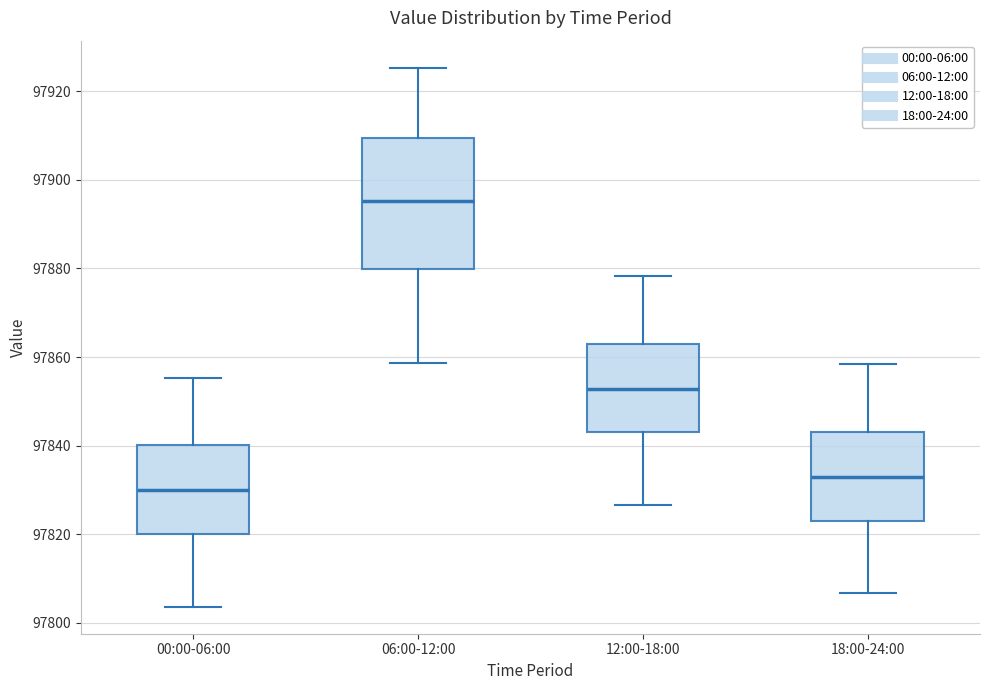

Which box is the tallest, from its lower edge to its upper edge?

06:00-12:00